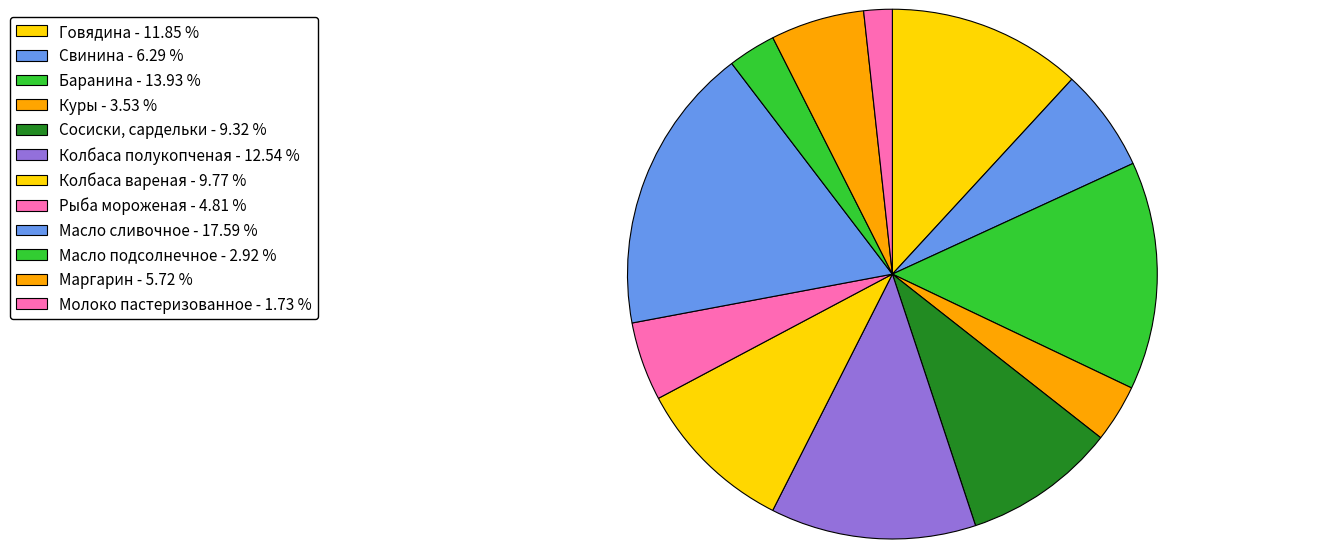

To the nearest percent, what is the combined percentage of Колбаса вареная and Масло подсолнечное?

13%